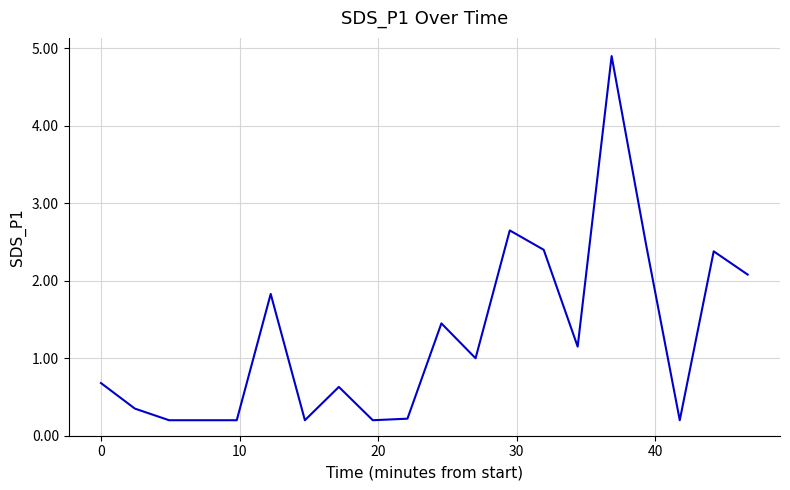

What is the maximum value shown in the chart?

4.9